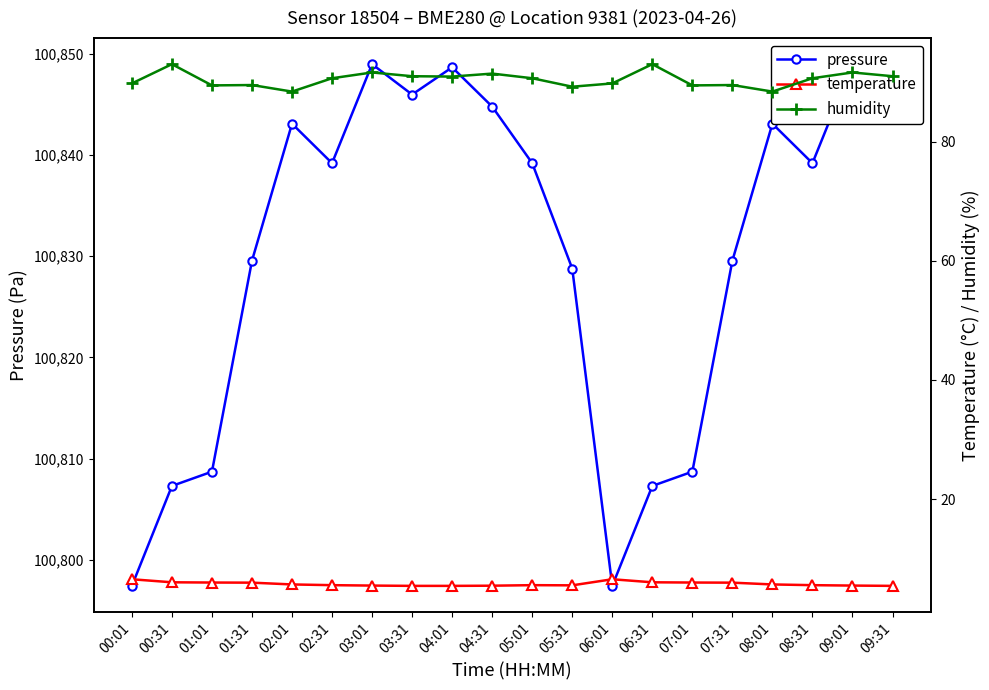

What is the minimum value for pressure?

100797.4